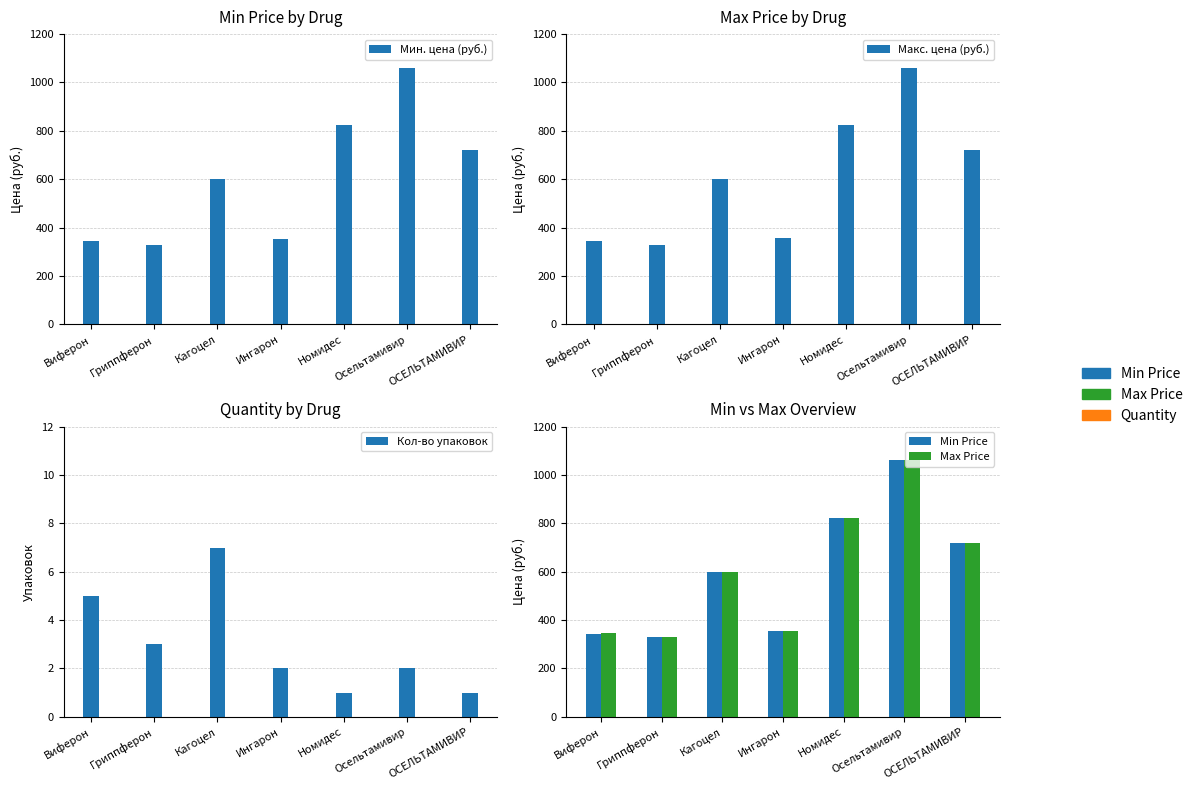

What is the label of the 7th bar from the right?

Виферон